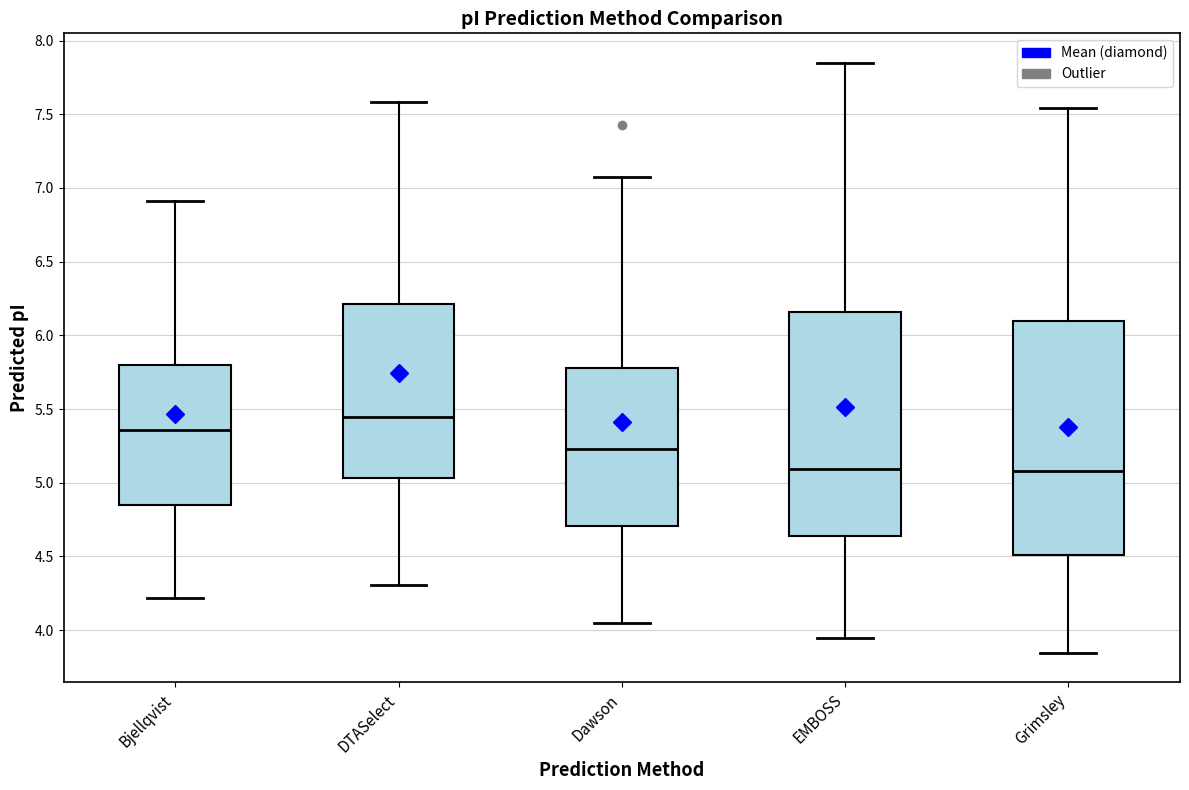

Where does the median line of the box for EMBOSS sit on the y-axis? The values are not printed on the chart, so give them approximately, as read against the axis.

5.10